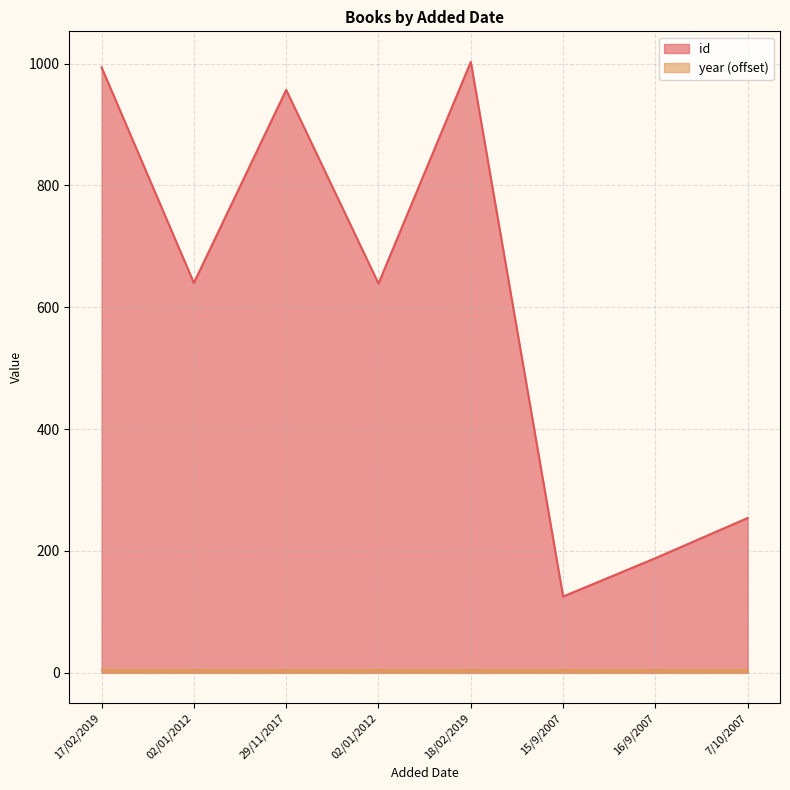

Reading left to right, what are all the values shown in this chart?

994	640	957	639	1003	125	188	254